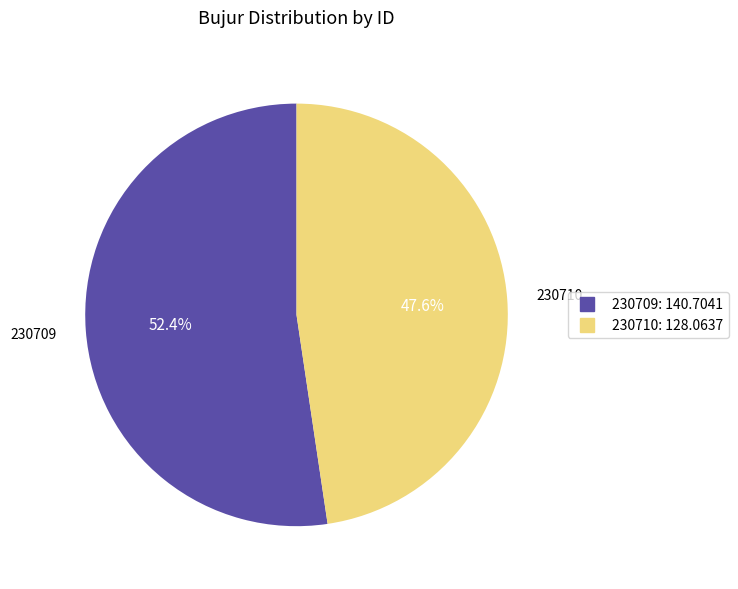

To the nearest percent, what is the average slice percentage?

50%